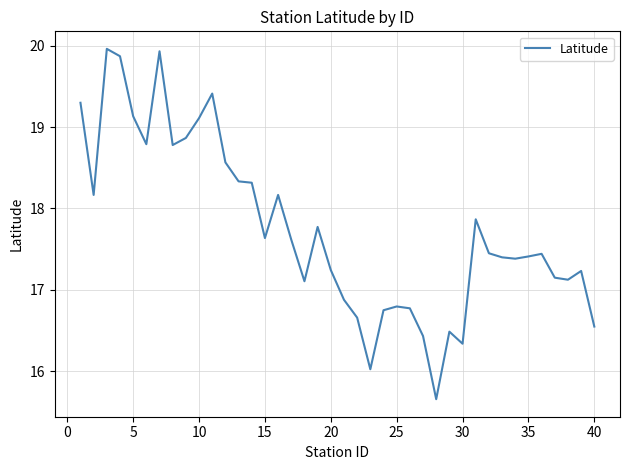

What is the difference between the maximum and minimum values?

4.3